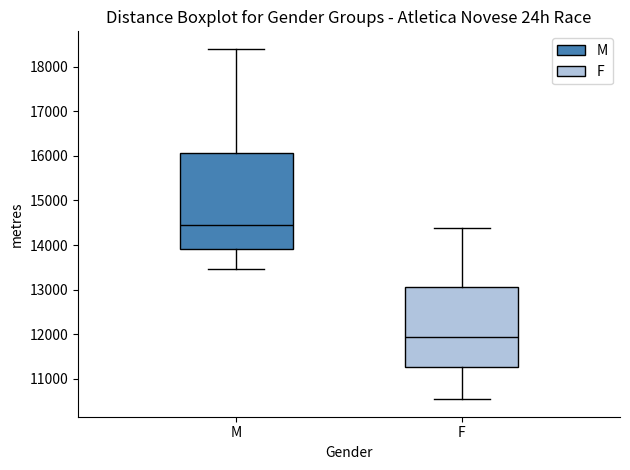

Which box has the highest median line?

M